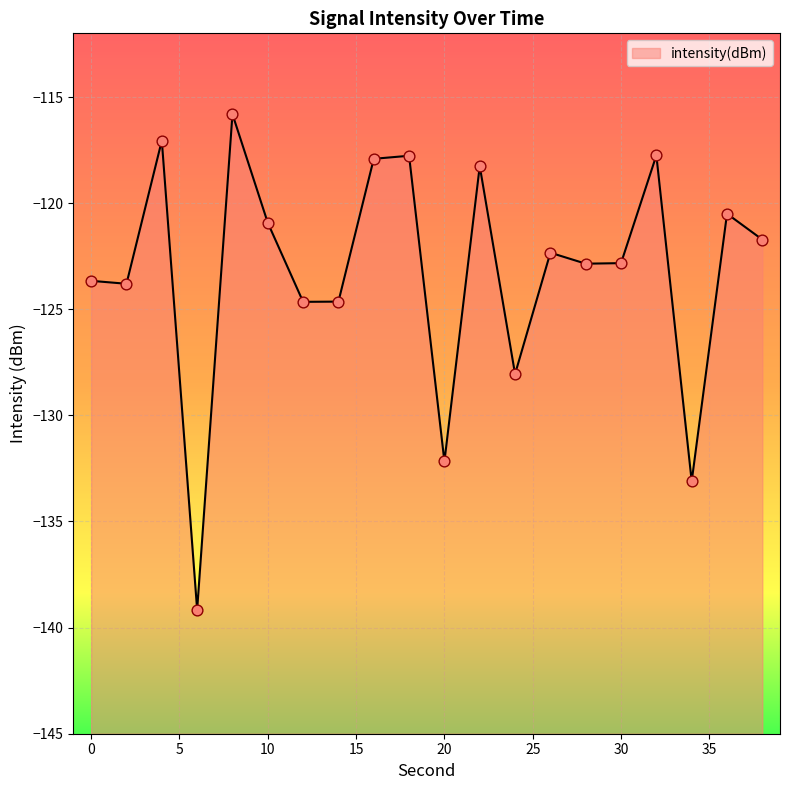

Between 24 and 6, which is larger?

24